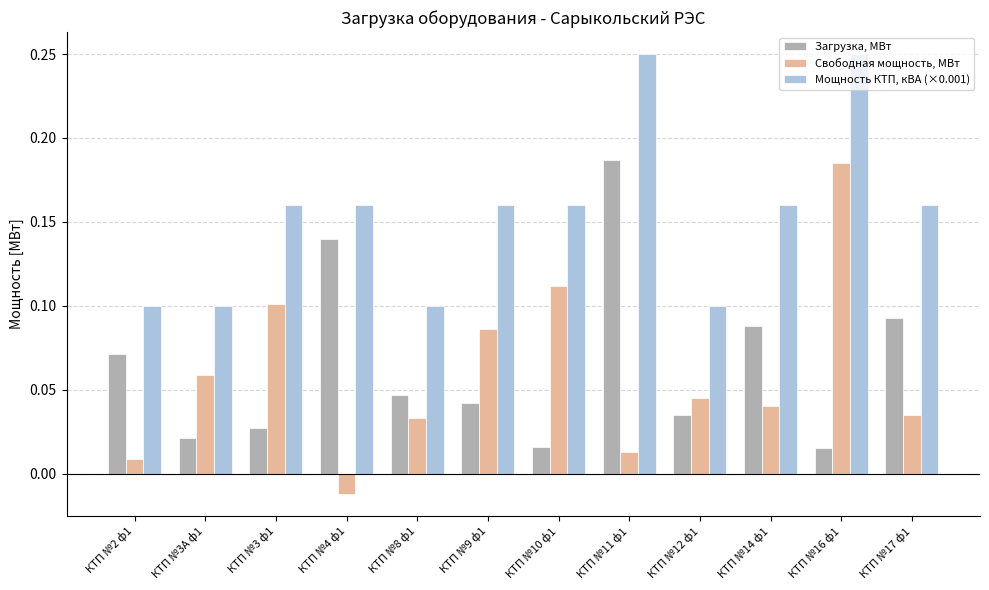

Rank the series at КТП №3 ф1 from highest to lowest value.

Мощность КТП, кВА (×0.001), Свободная мощность, МВт, Загрузка, МВт